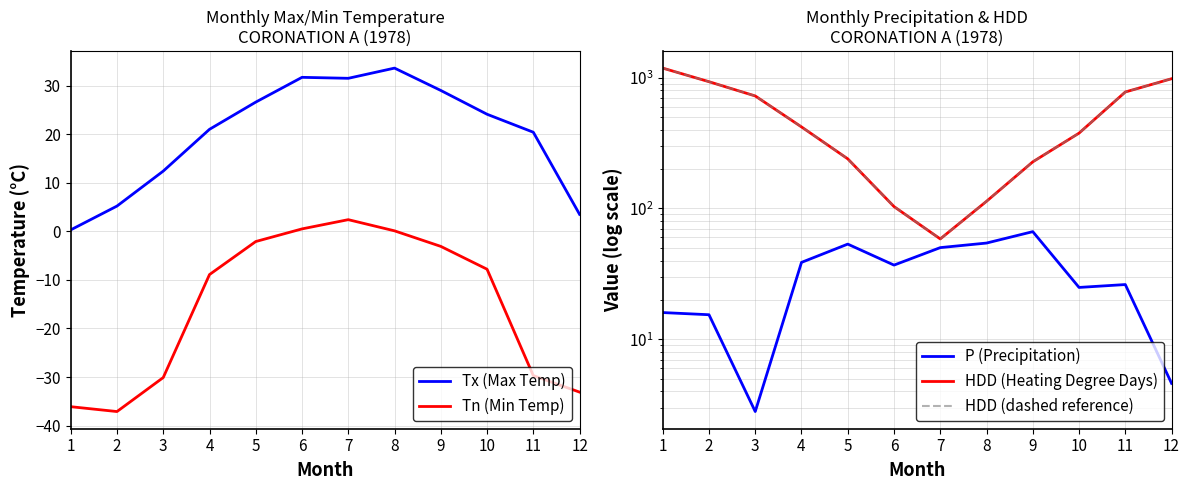

Which series has the largest range (max minus min)?

HDD (Heating Degree Days)